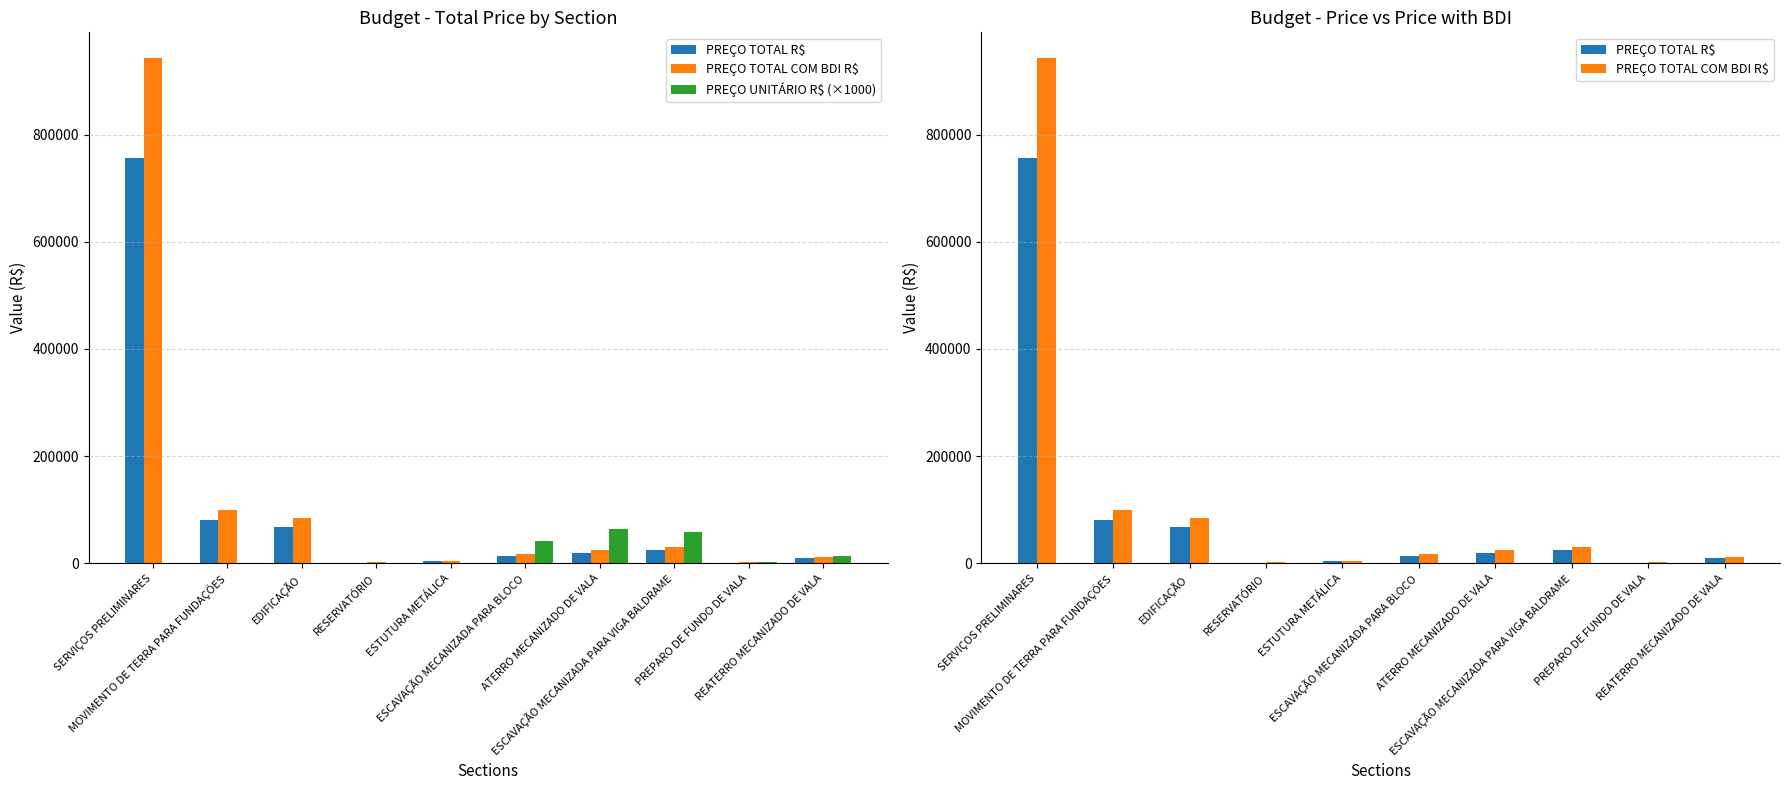

What is the spread (max minus min) of values at ESCAVAÇÃO MECANIZADA PARA VIGA BALDRAME?

32278.5